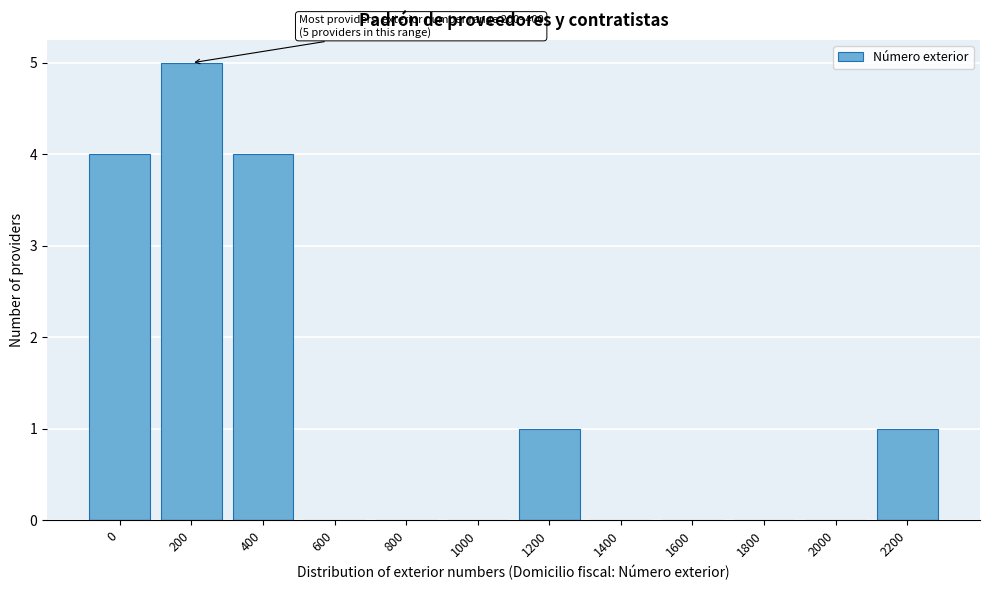

Reading left to right, what are all the values shown in this chart?

0=4	200=5	400=4	600=0	800=0	1000=0	1200=1	1400=0	1600=0	1800=0	2000=0	2200=1